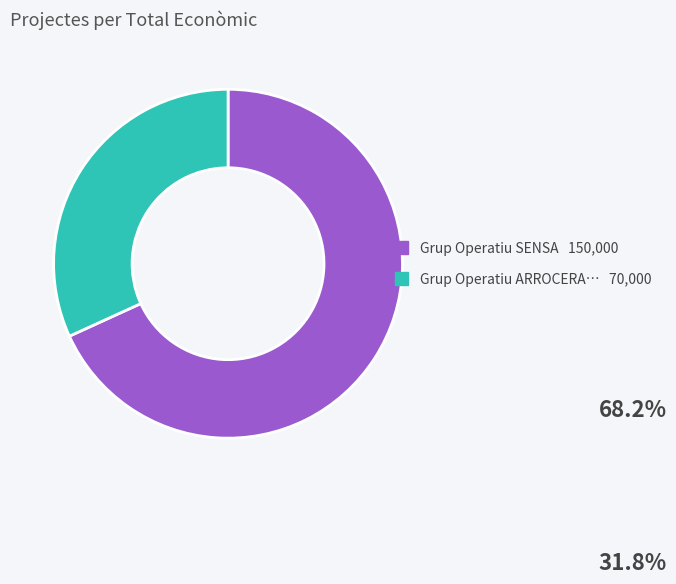

Does any single category account for the majority?

Yes